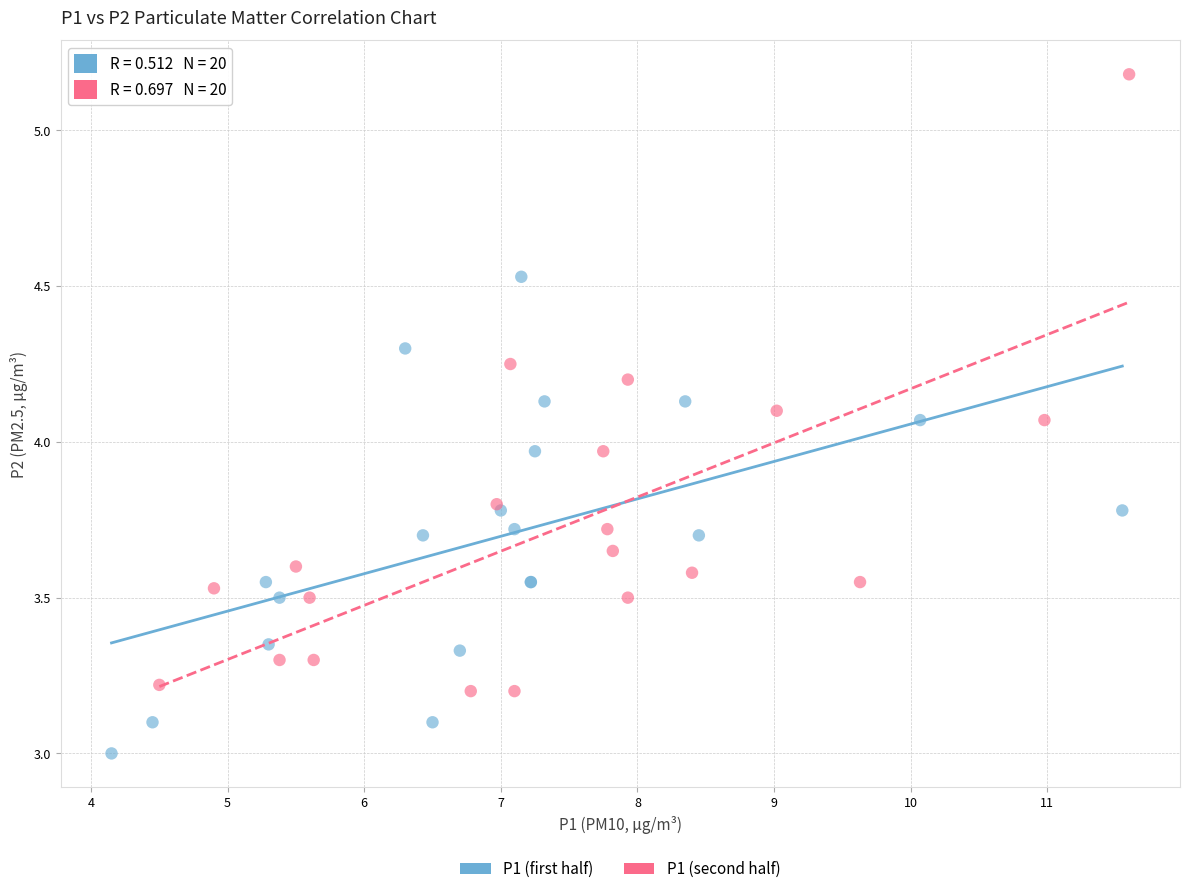

What are all the series names shown in the legend?

P1 (first half), P1 (second half)